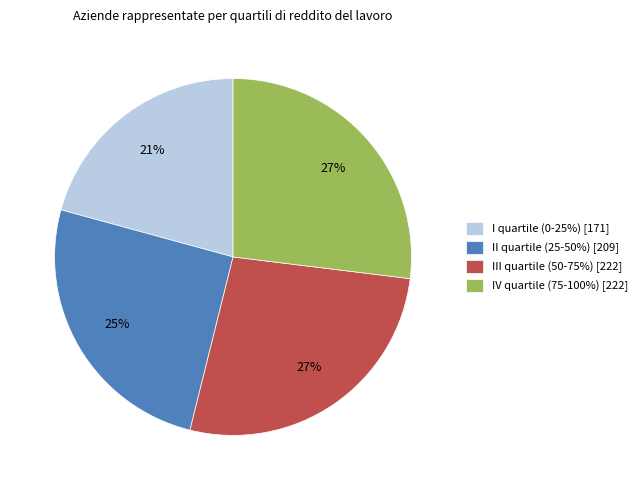

Between IV quartile (75-100%) [222] and II quartile (25-50%) [209], which is larger?

IV quartile (75-100%) [222]